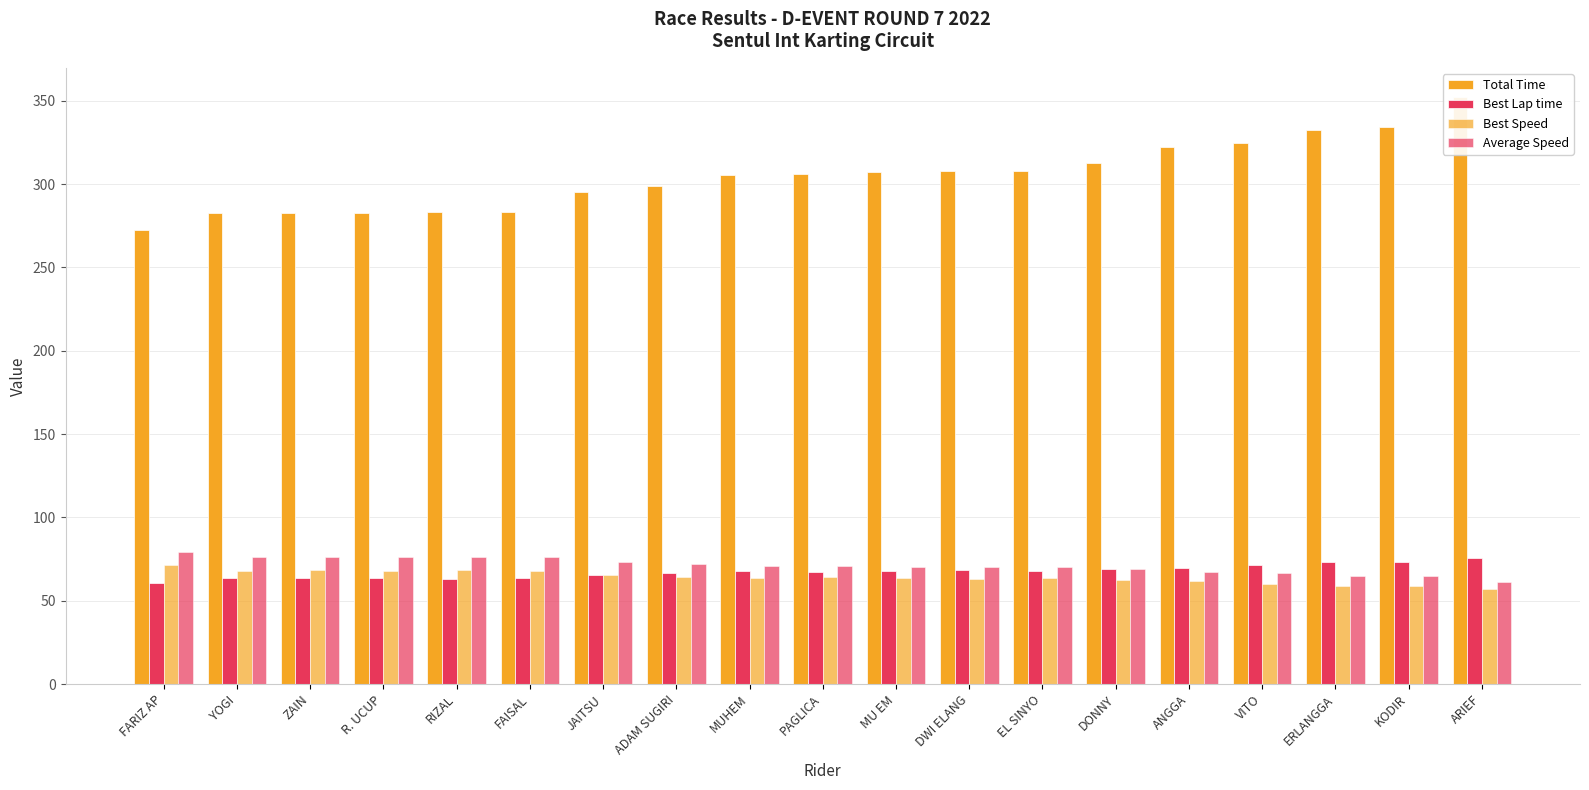

What is the sum of the Total Time values at JAITSU and KODIR?

629.4